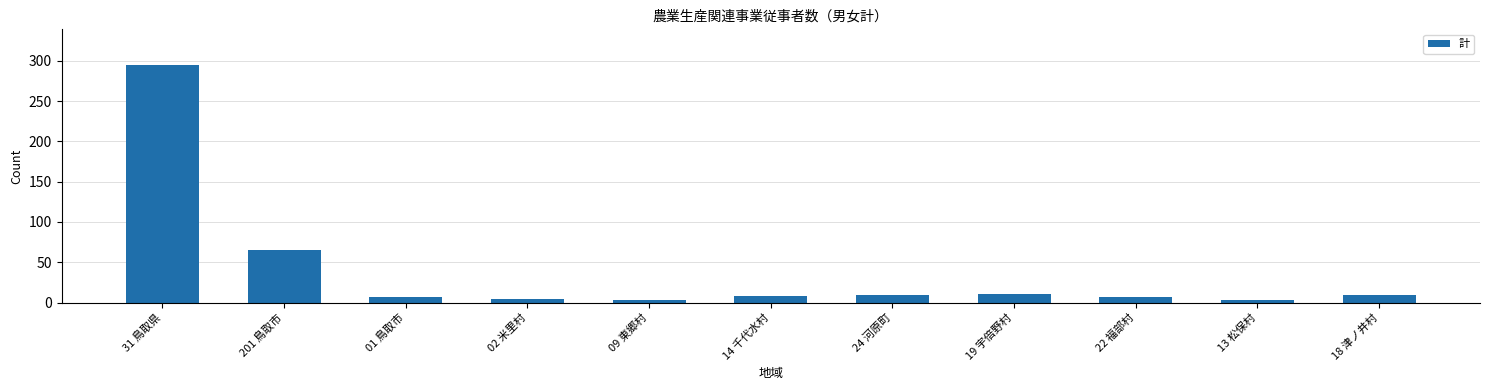

What is the change in value from 02 米里村 to 24 河原町?

+5